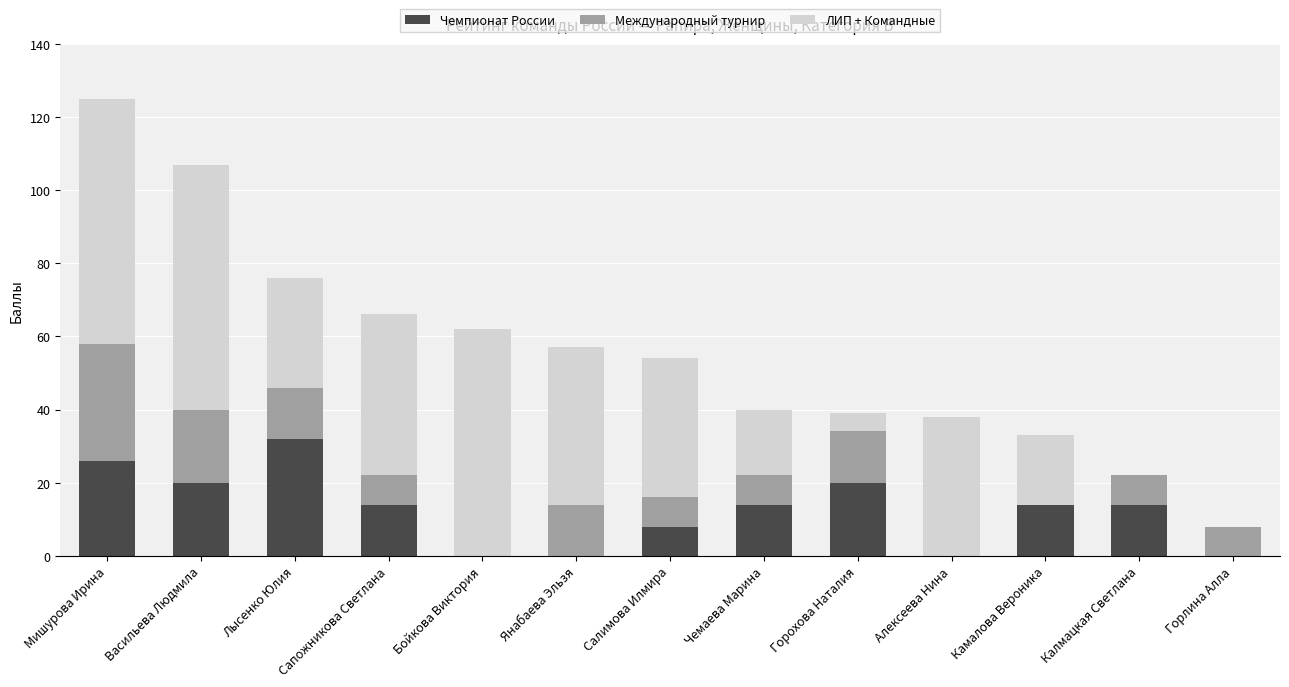

What are all the series names shown in the legend?

Чемпионат России, Международный турнир, ЛИП + Командные